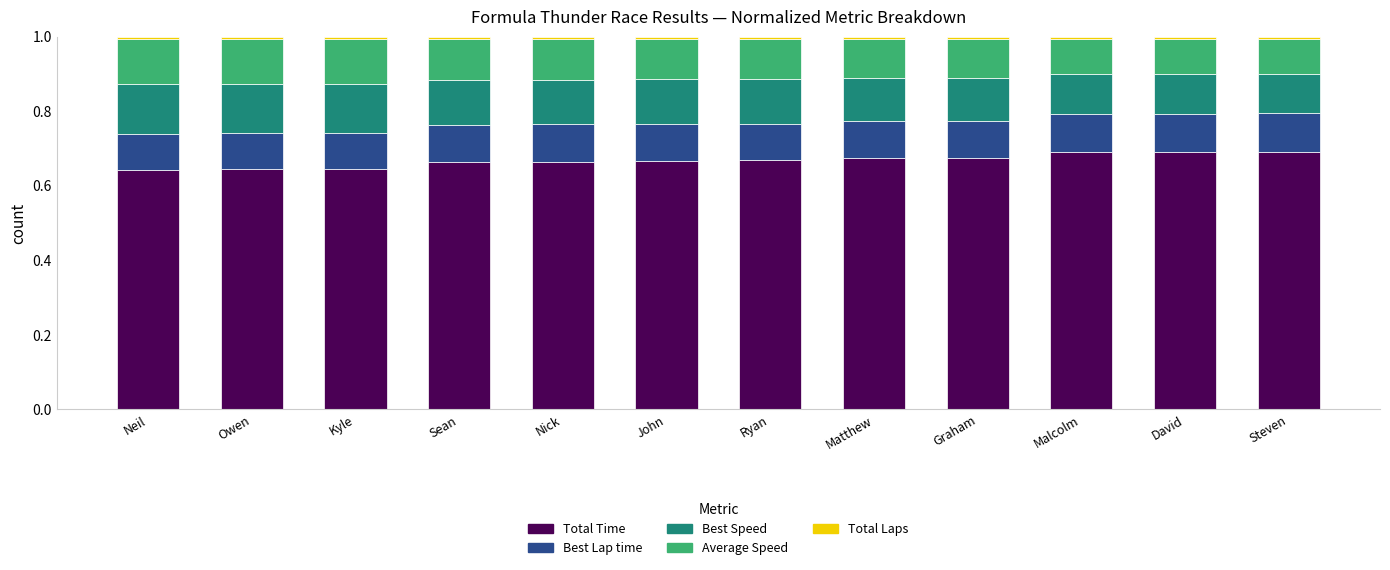

The Total Time series shows 0.7 at John. True or false?

True